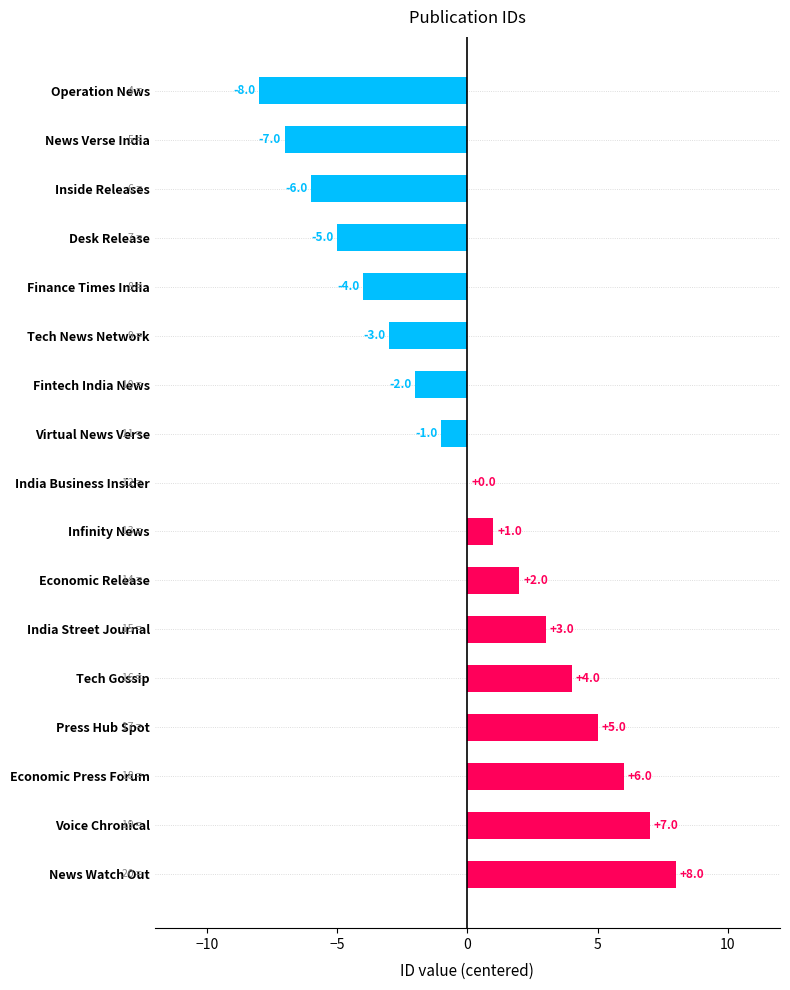

Reading bottom to top, list all the values displayed in this chart.

News Watch Out=8	Voice Chronical=7	Economic Press Forum=6	Press Hub Spot=5	Tech Gossip=4	India Street Journal=3	Economic Release=2	Infinity News=1	India Business Insider=0	Virtual News Verse=-1	Fintech India News=-2	Tech News Network=-3	Finance Times India=-4	Desk Release=-5	Inside Releases=-6	News Verse India=-7	Operation News=-8